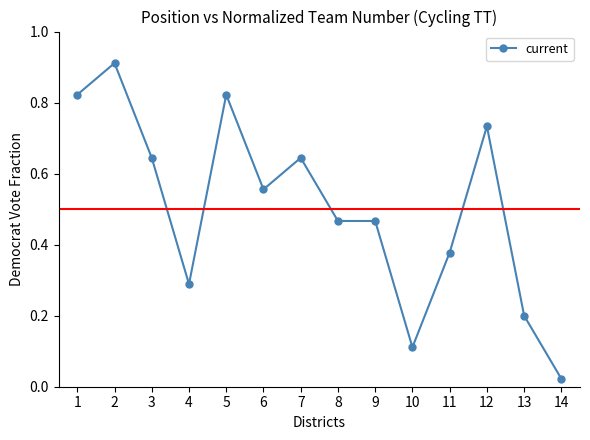

At which label is the value closest to 0?

14